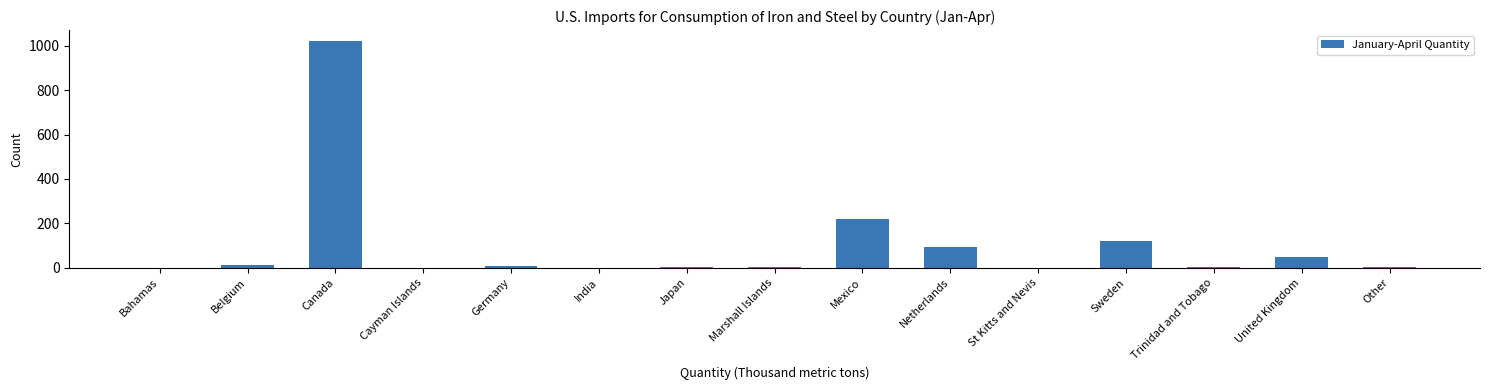

True or false: the data shows 122 at Sweden.

True